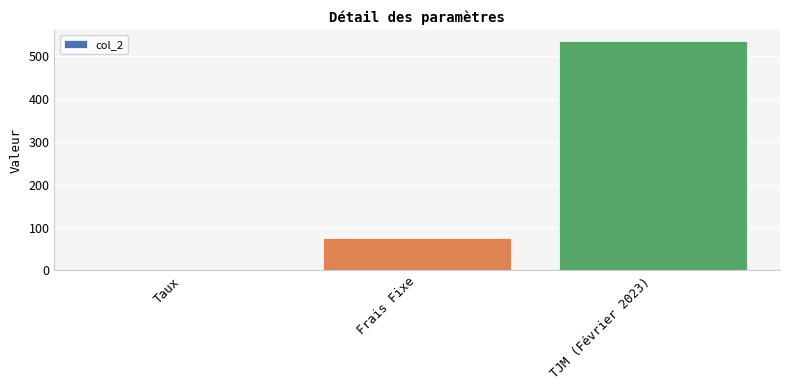

Is it true that the value at Frais Fixe is 16.7?

False